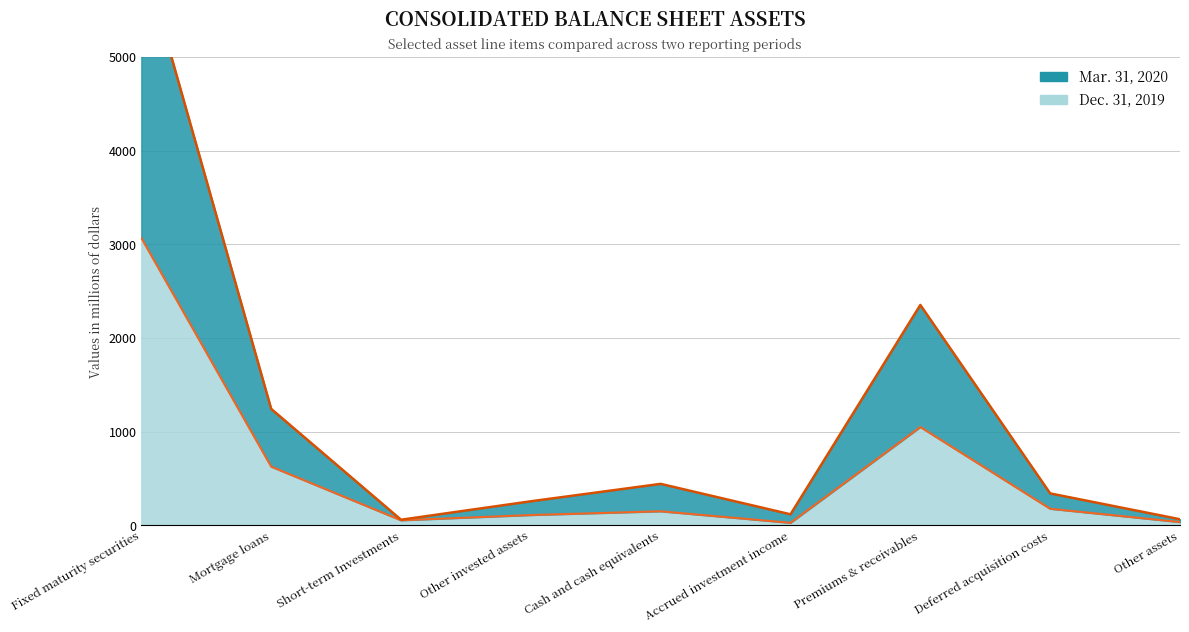

Where does the Mar. 31, 2020 series first go above 339?

Fixed maturity securities